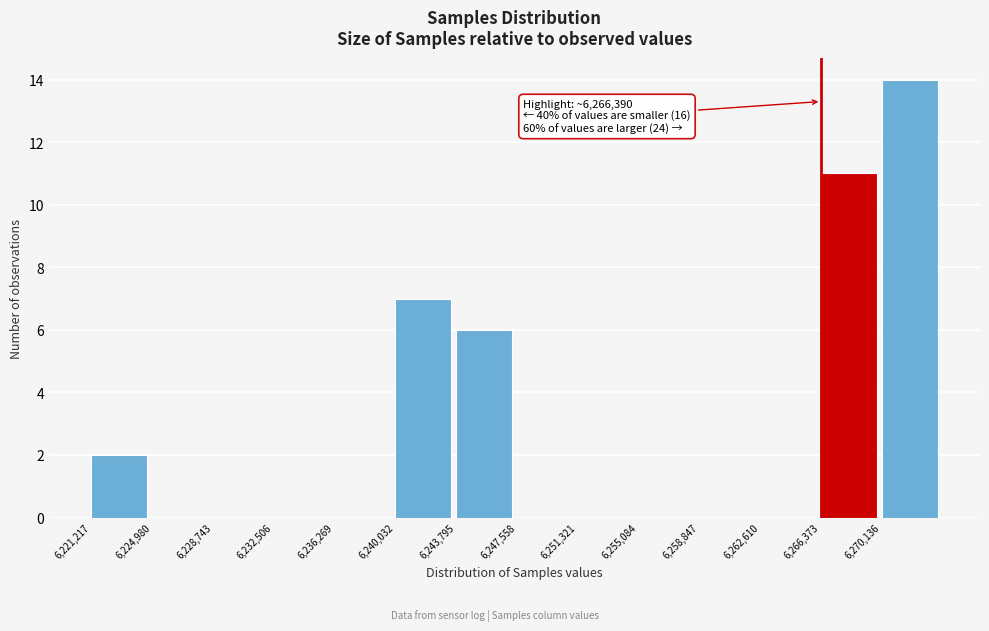

Which range on the x-axis has the tallest bar?

6270000 to 6274000